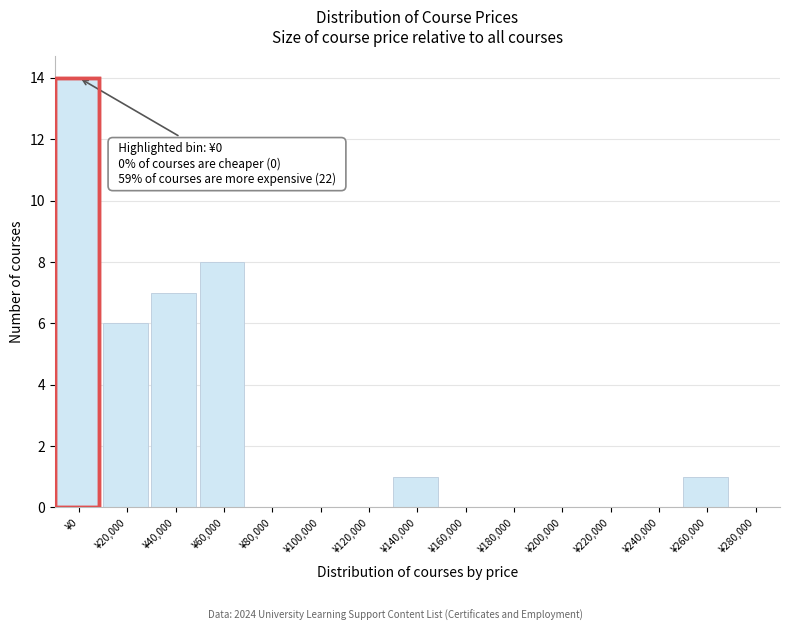

Reading left to right, extract all data points from this chart.

¥0=14	¥20,000=6	¥40,000=7	¥60,000=8	¥80,000=0	¥100,000=0	¥120,000=0	¥140,000=1	¥160,000=0	¥180,000=0	¥200,000=0	¥220,000=0	¥240,000=0	¥260,000=1	¥280,000=0